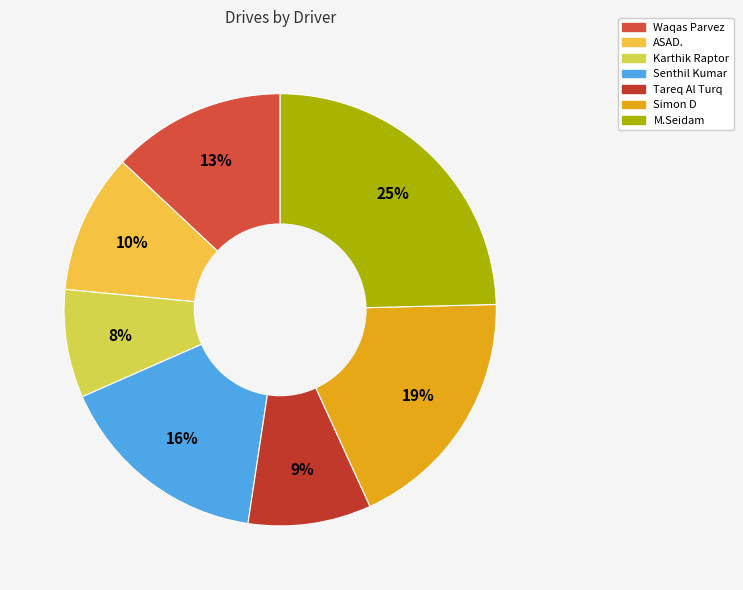

Does any single category account for the majority?

No